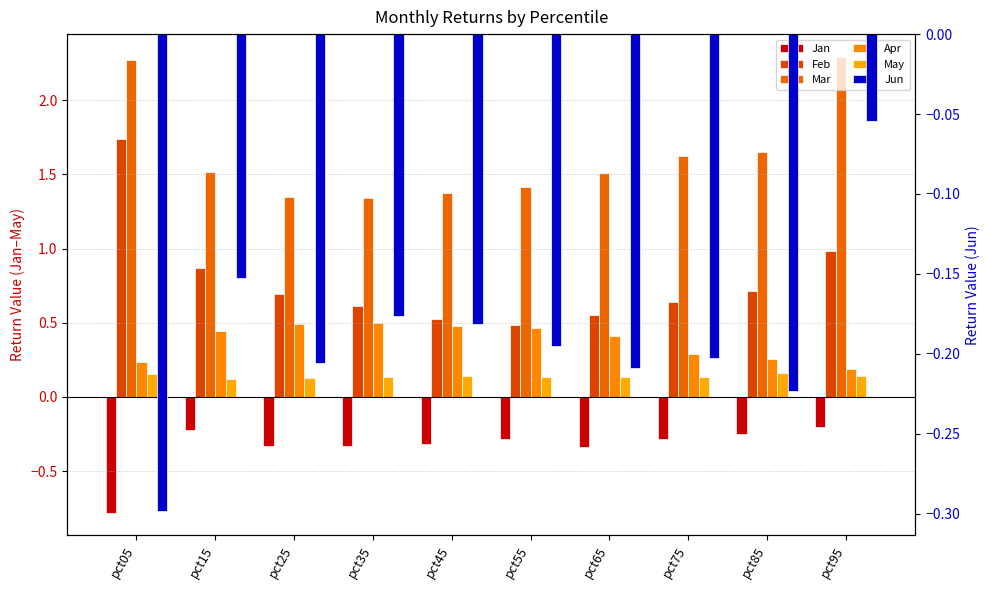

Is the value of Jan at pct75 greater than the value of Feb at pct65?

No